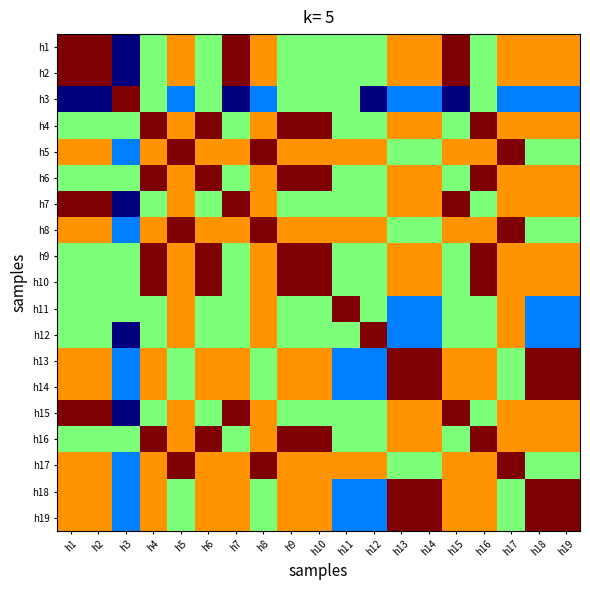

At how many categories does at least one series exceed 0?

19